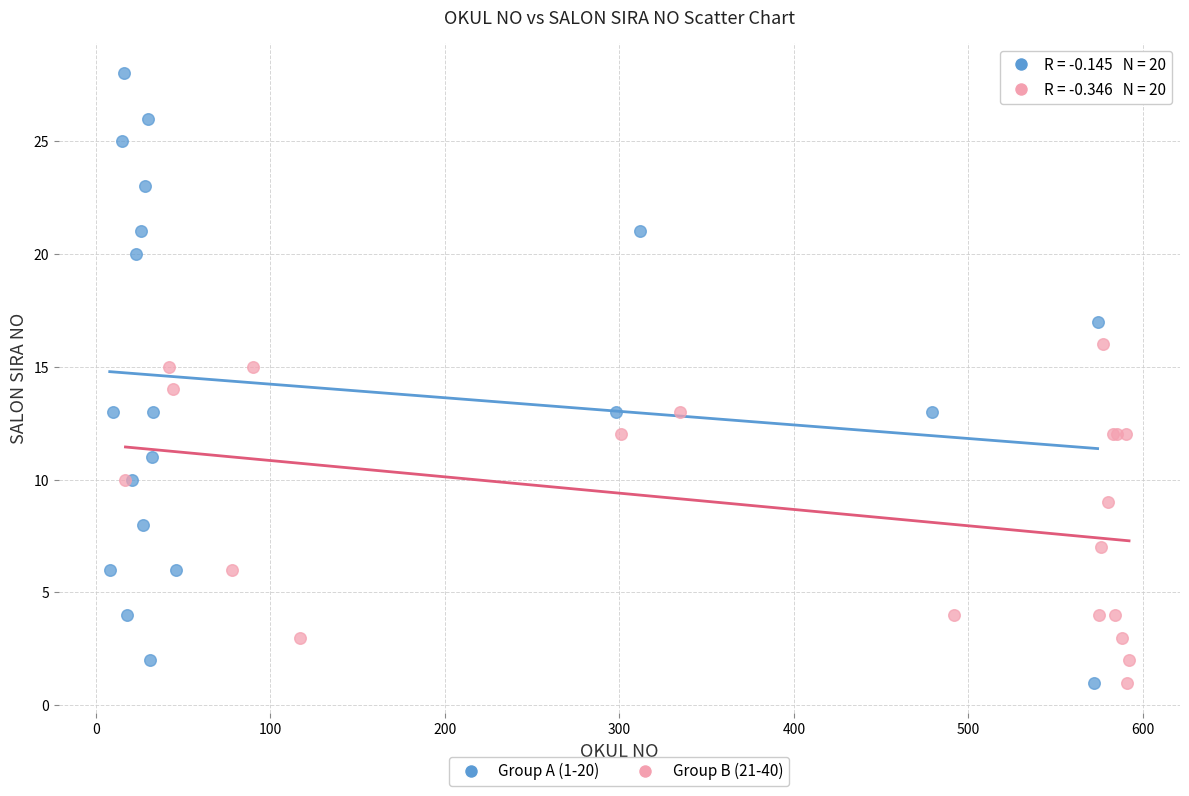

Which series has the widest spread of Y values?

Group A (1-20)